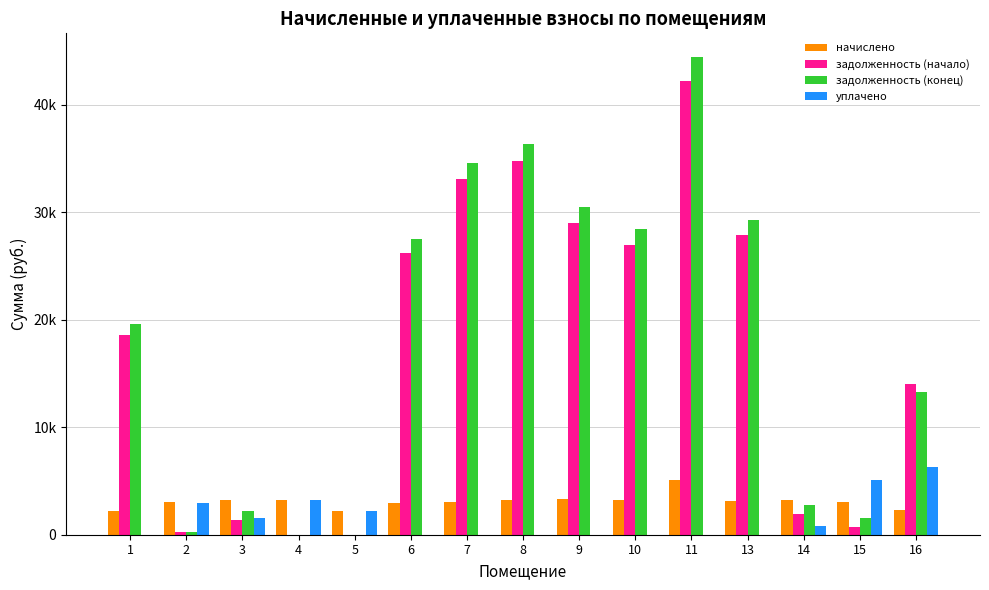

What are all the series names shown in the legend?

начислено, задолженность (начало), задолженность (конец), уплачено